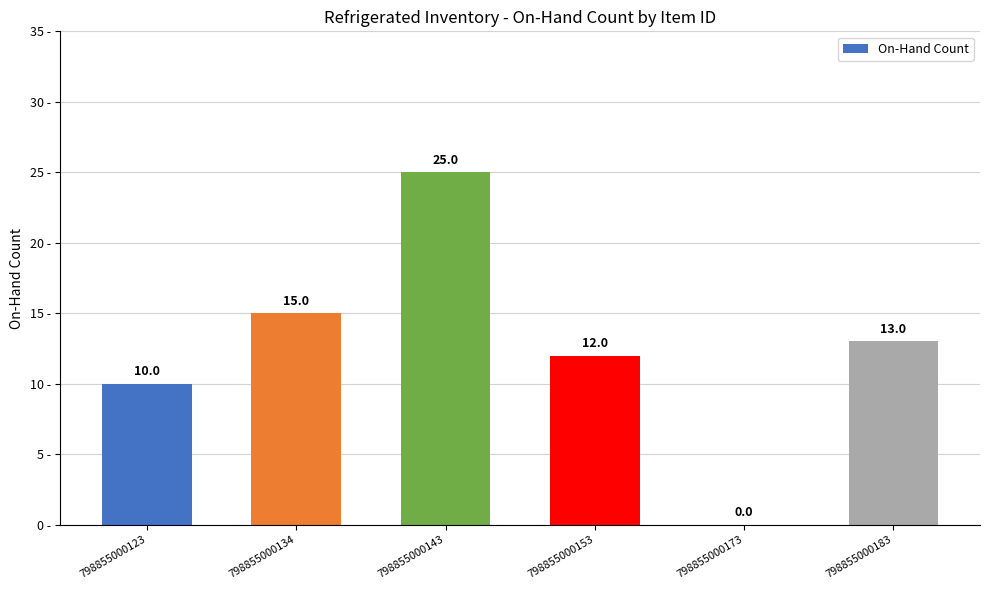

Reading left to right, extract all data points from this chart.

798855000123=10	798855000134=15	798855000143=25	798855000153=12	798855000173=0	798855000183=13